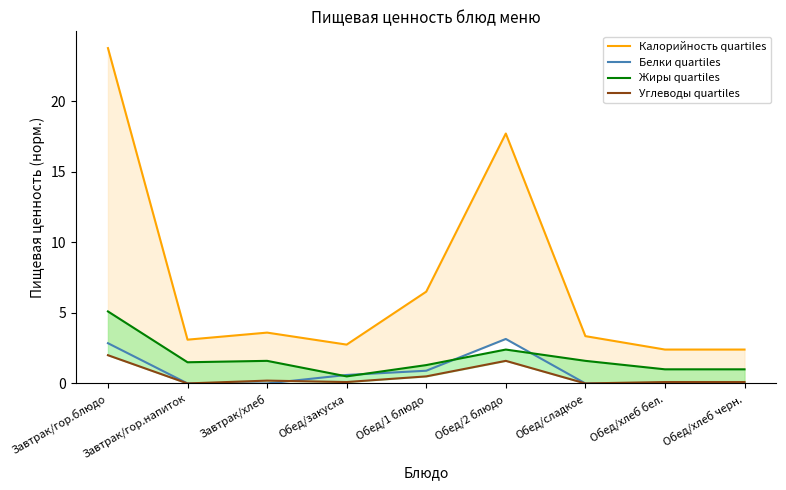

What is the label of the 1st point from the right?

Обед/хлеб черн.